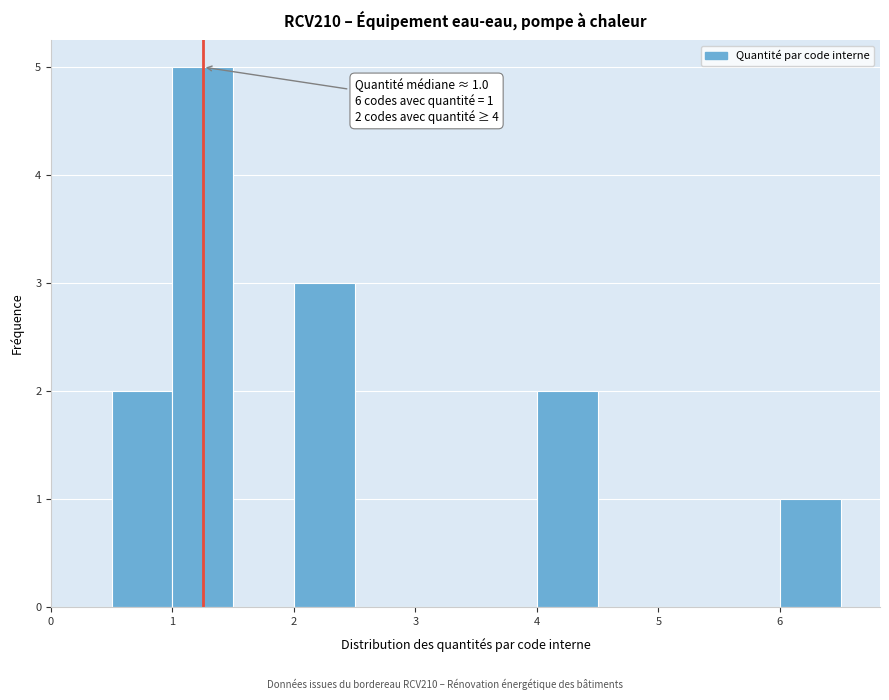

Over which range of the x-axis is the bar tallest?

1.0 to 1.5